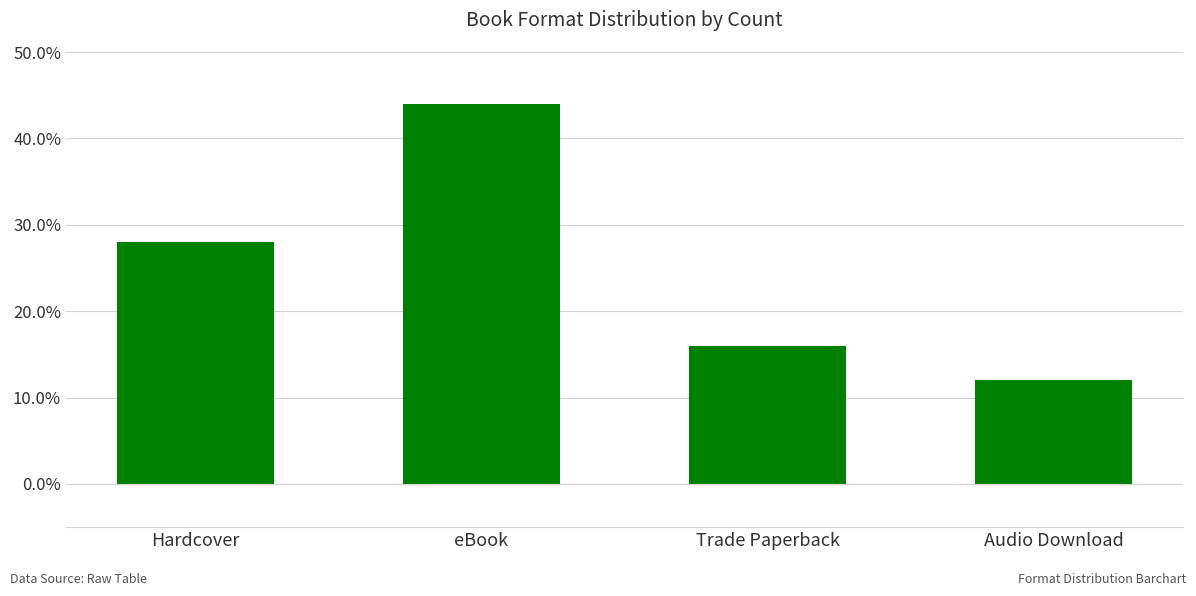

How many bars are there in total?

4